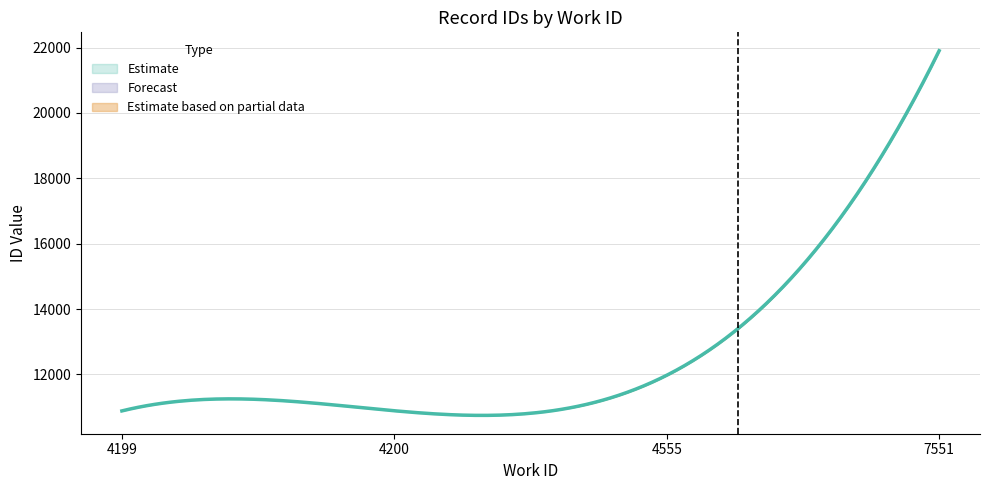

What is the ratio of the value at 4200 to the value at 7551?

0.5